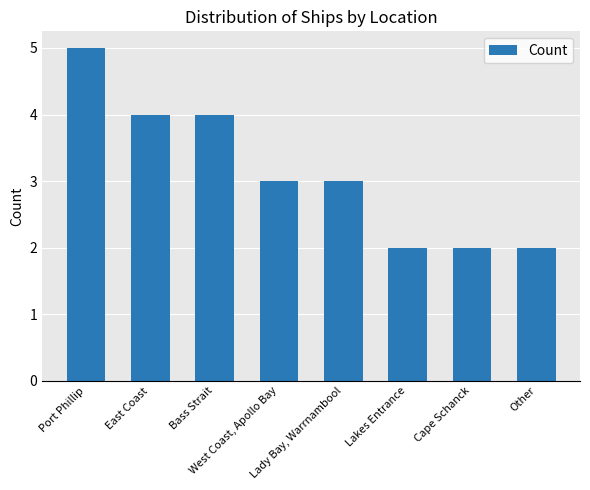

Reading left to right, list all the values displayed in this chart.

5	4	4	3	3	2	2	2